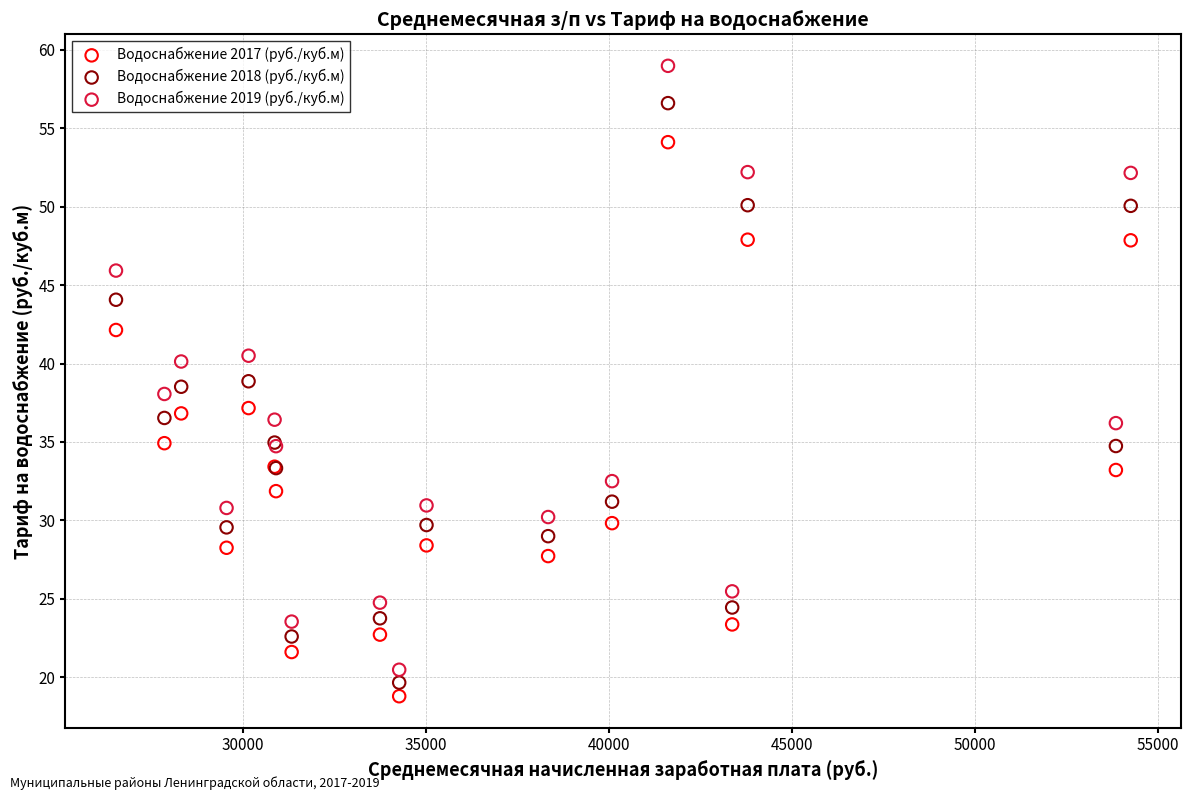

Which series reaches the maximum Y coordinate?

Водоснабжение 2019 (руб./куб.м)